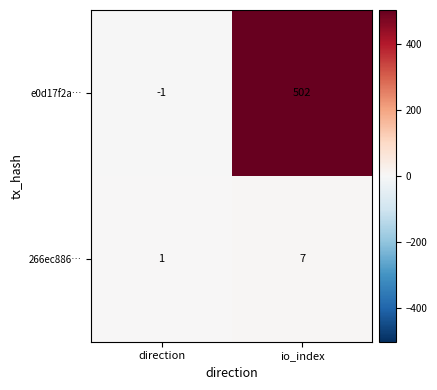

How many positive values does the e0d17f2a… series have?

1